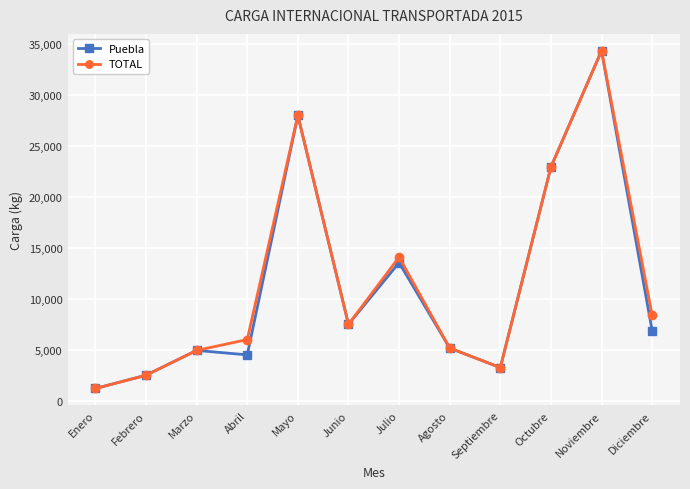

What is the difference between the maximum and second lowest values in the Puebla series?

31850